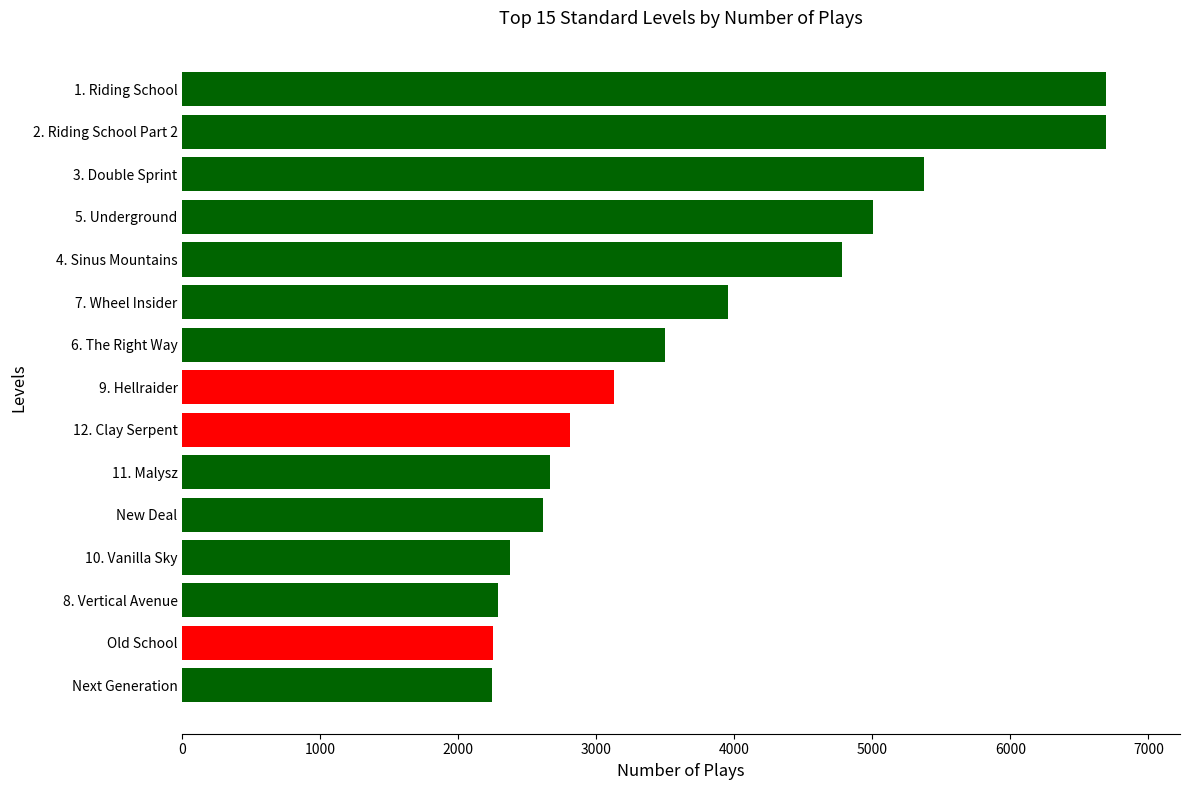

What is the greatest value displayed?

6693